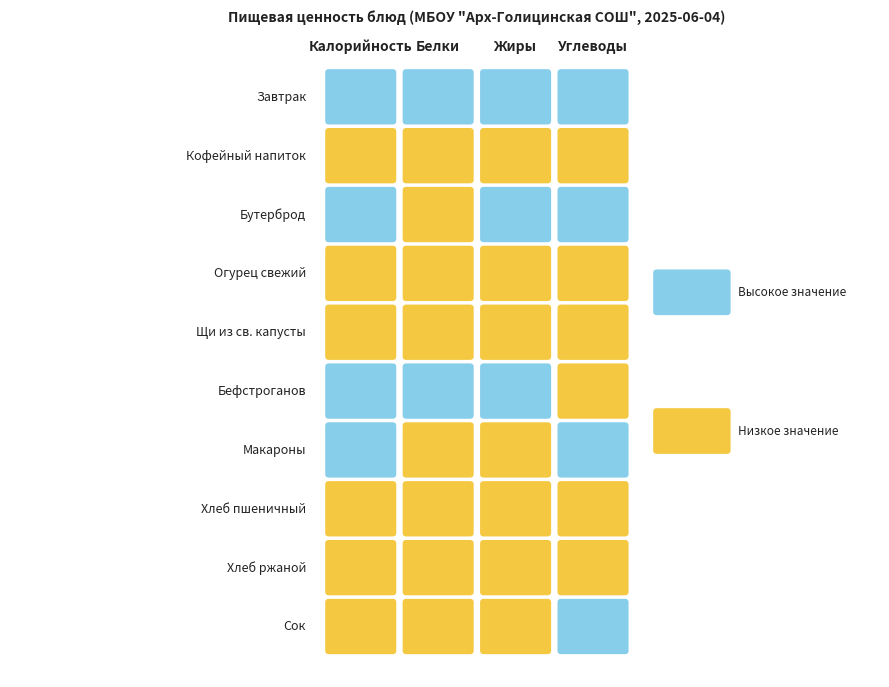

The Сок series shows 29.7 at Калорийность. True or false?

False